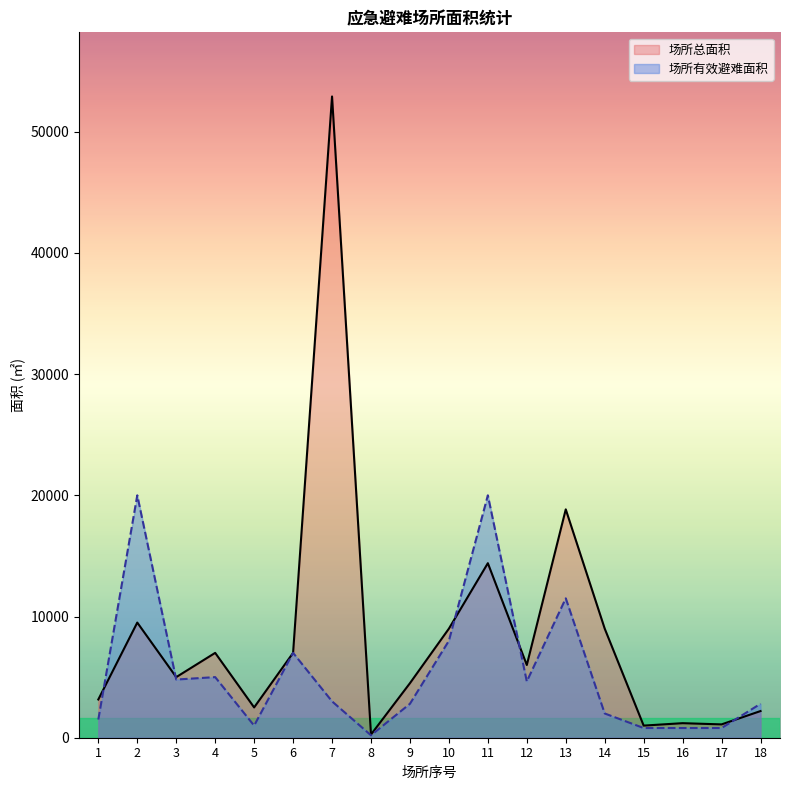

Which series changed the most between 8 and 9?

场所总面积